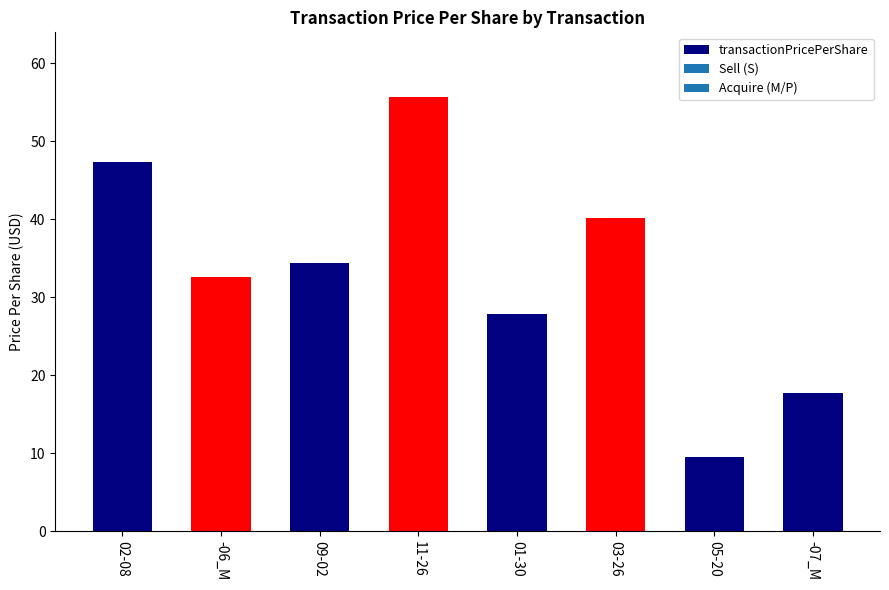

What is the label of the 4th bar from the left?

11-26